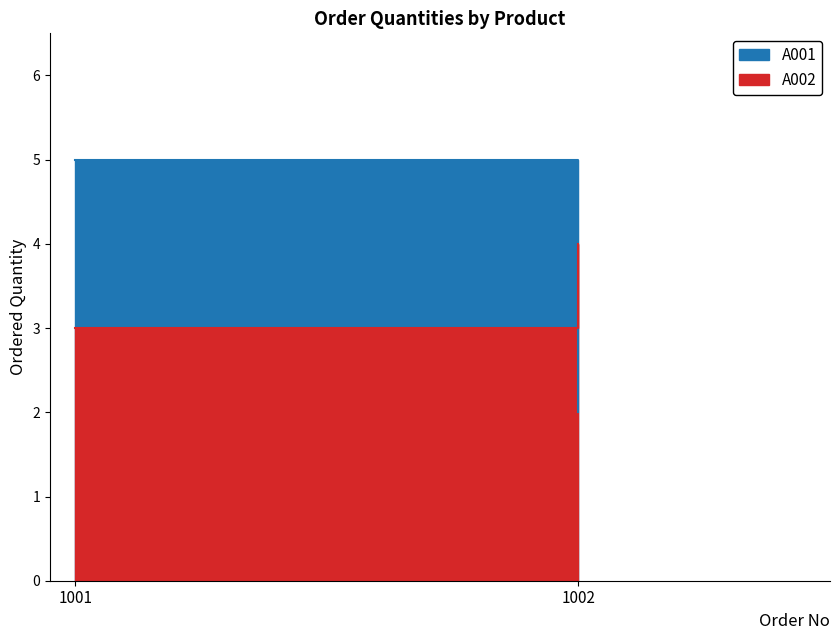

What is the average value of the A001 series?

4